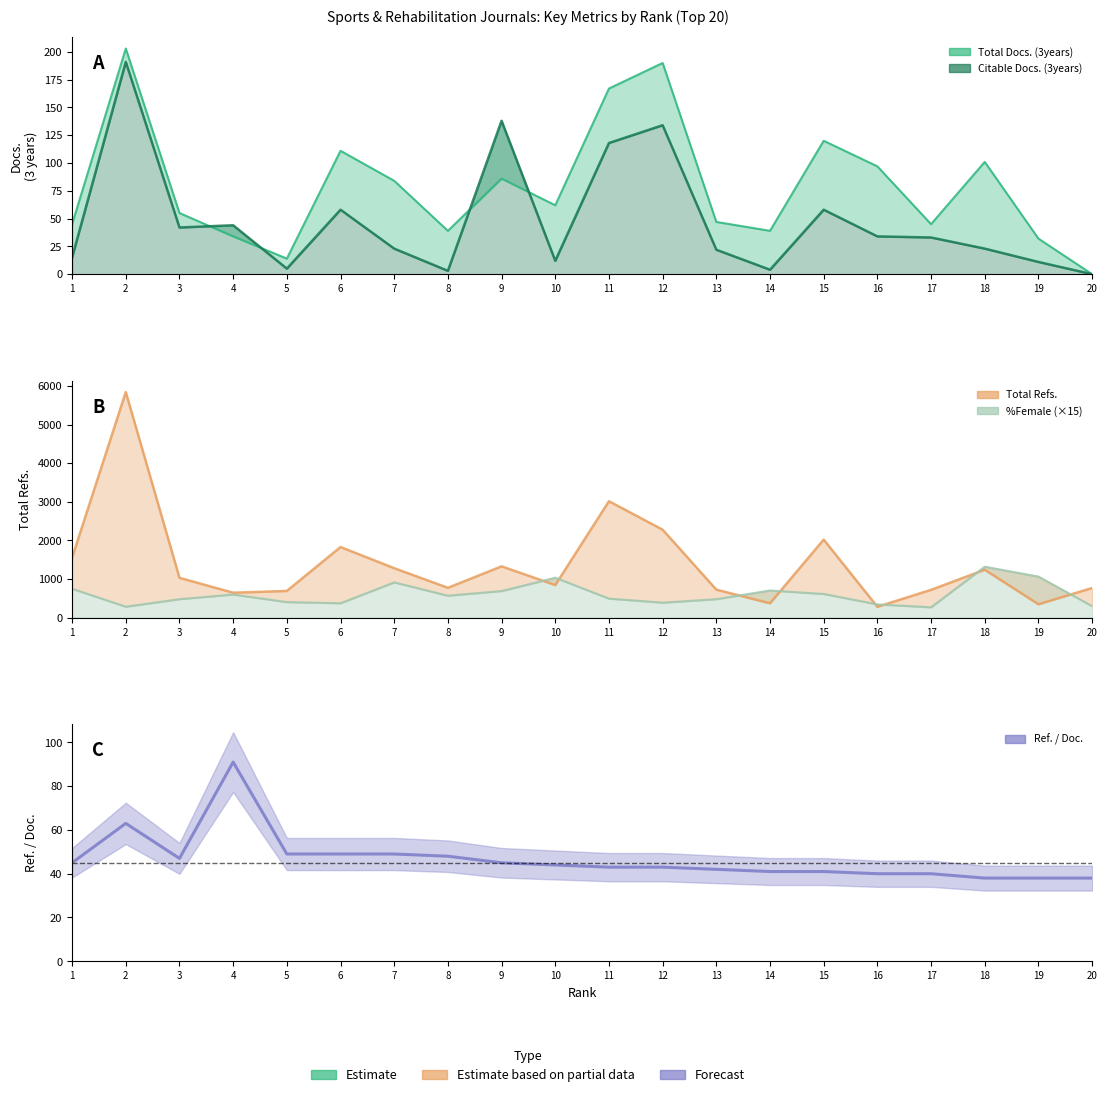

Approximately how many times larger is the value at 16 compared to 2?

0.6